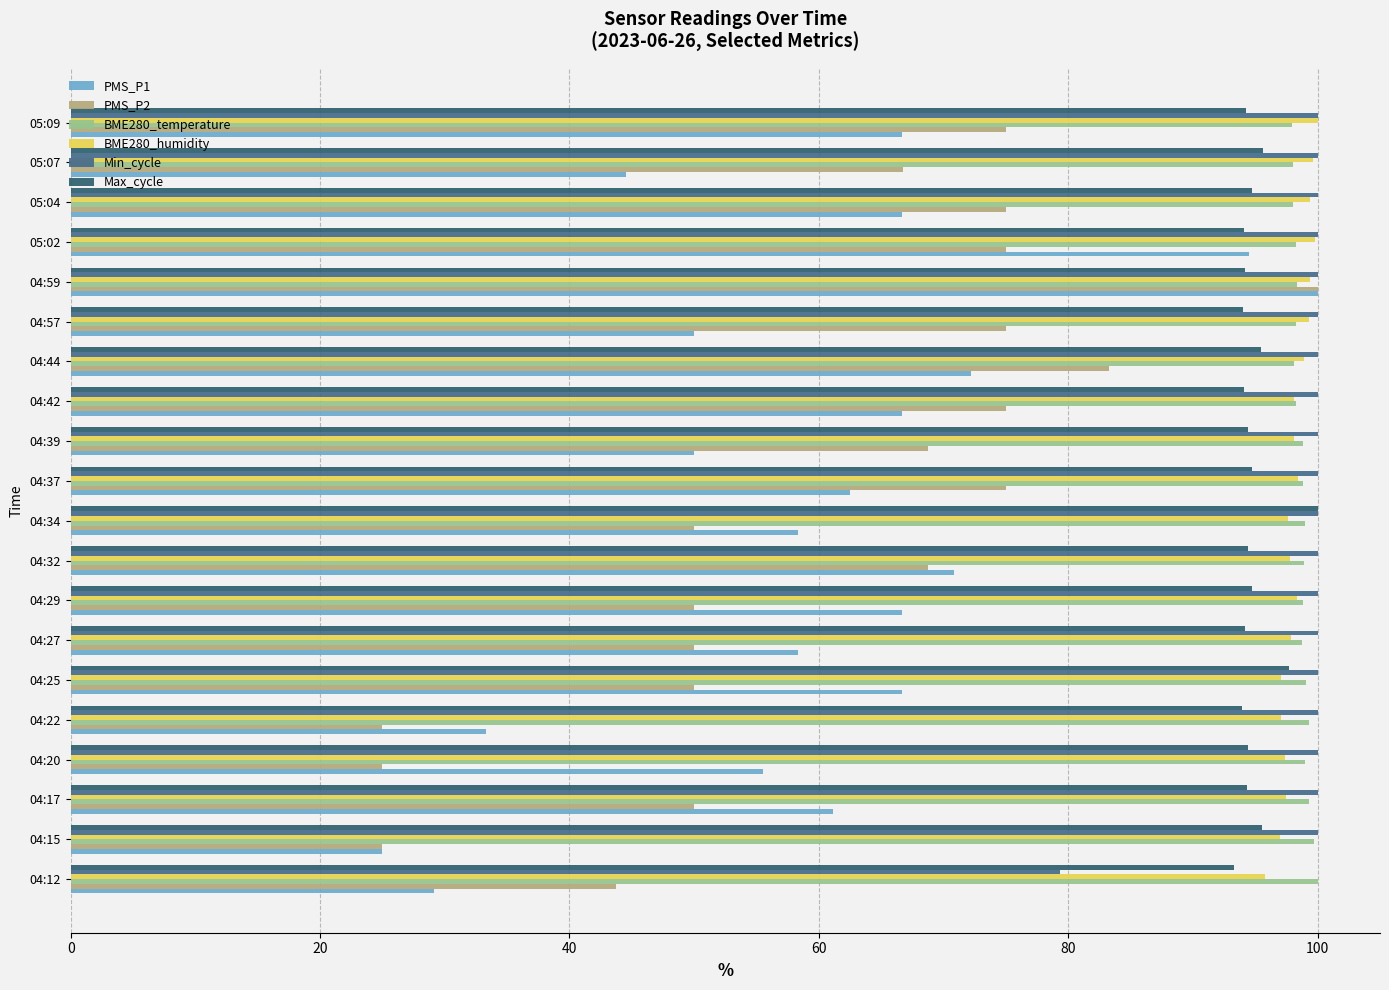

What is the average value of the BME280_humidity series?

98.2